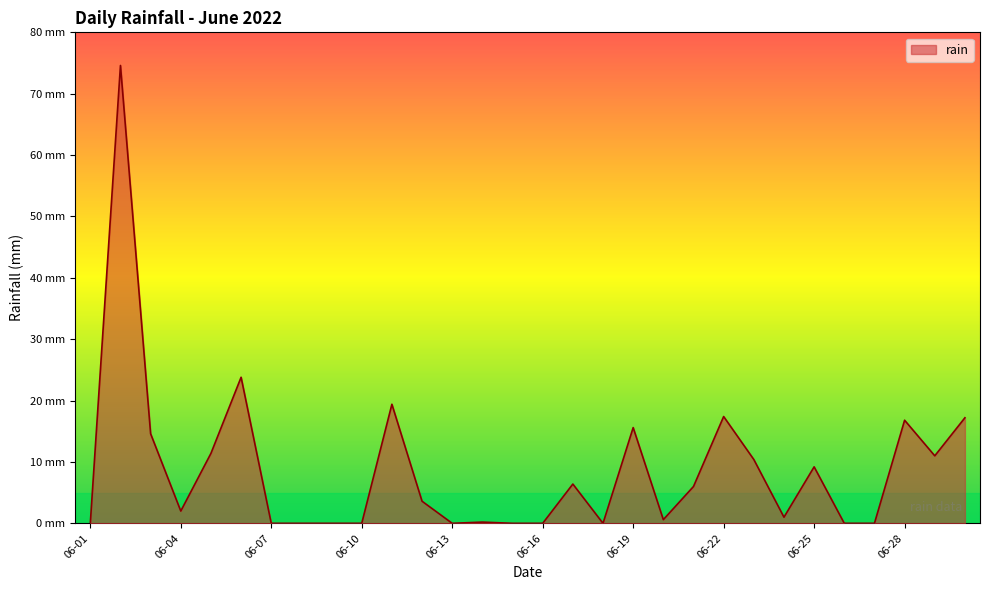

Reading right to left, list all the values displayed in this chart.

17.2	11.0	16.8	0.0	0.0	9.2	1.0	10.4	17.4	6.0	0.6	15.6	0.0	6.4	0.0	0.0	0.2	0.0	3.6	19.4	0.0	0.0	0.0	0.0	23.8	11.4	2.0	14.6	74.6	0.0